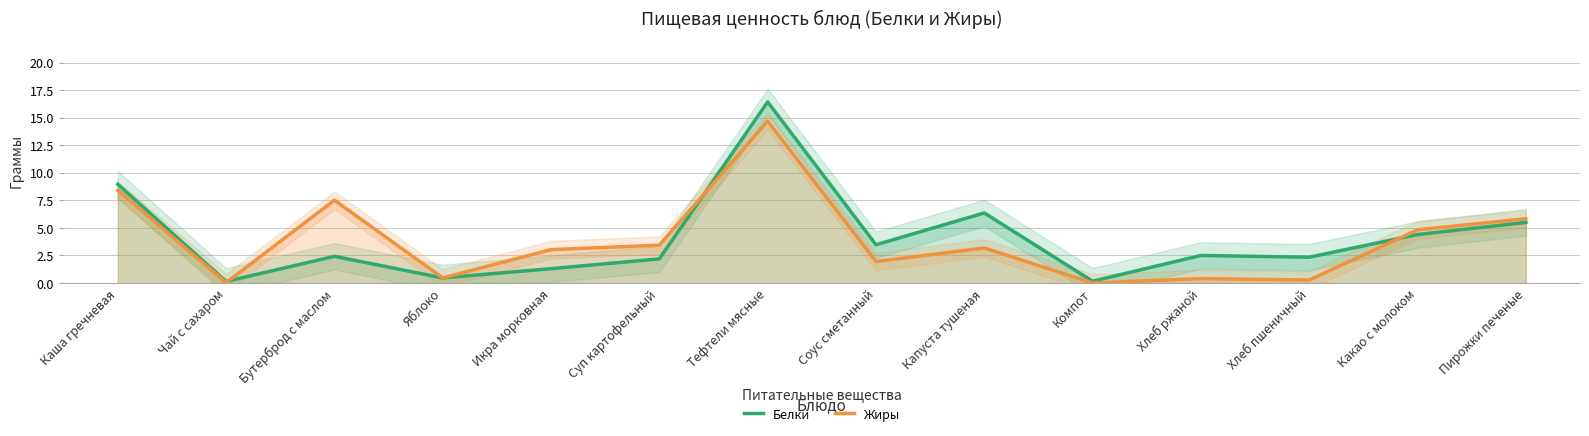

How many lines are shown in the chart?

2